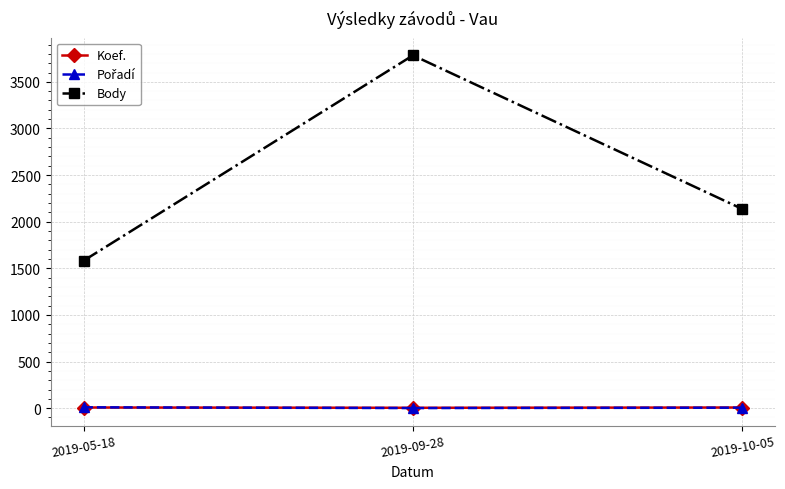

What is the label of the 2nd point from the left?

2019-09-28